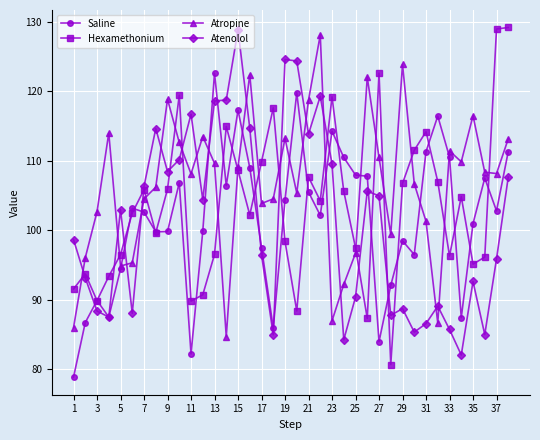

What are all the series names shown in the legend?

Saline, Hexamethonium, Atropine, Atenolol